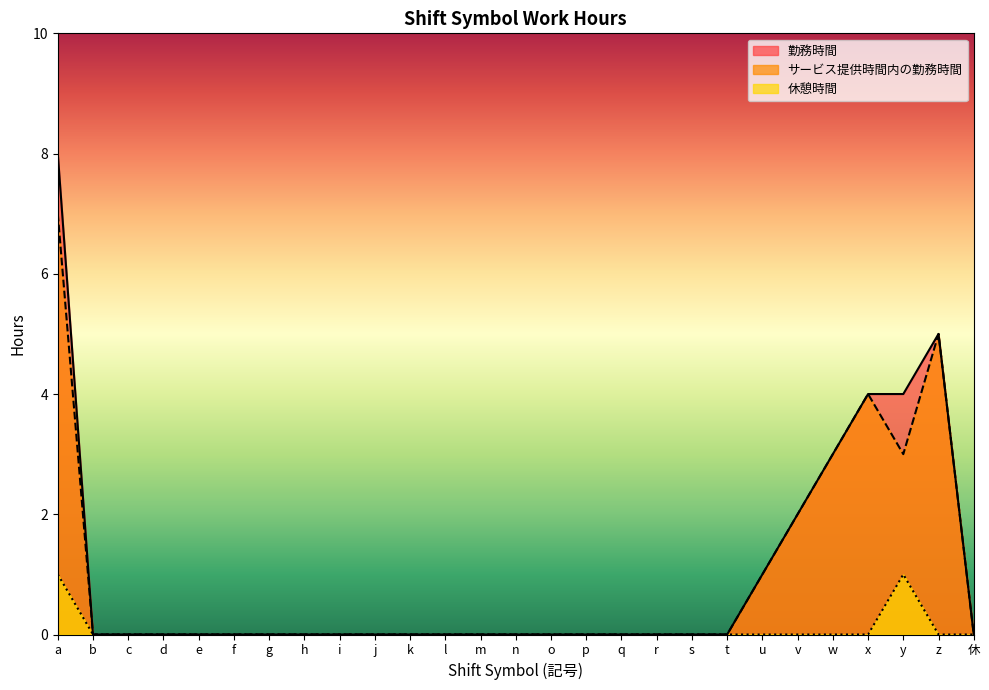

How many values in サービス提供時間内の勤務時間 are above zero?

7